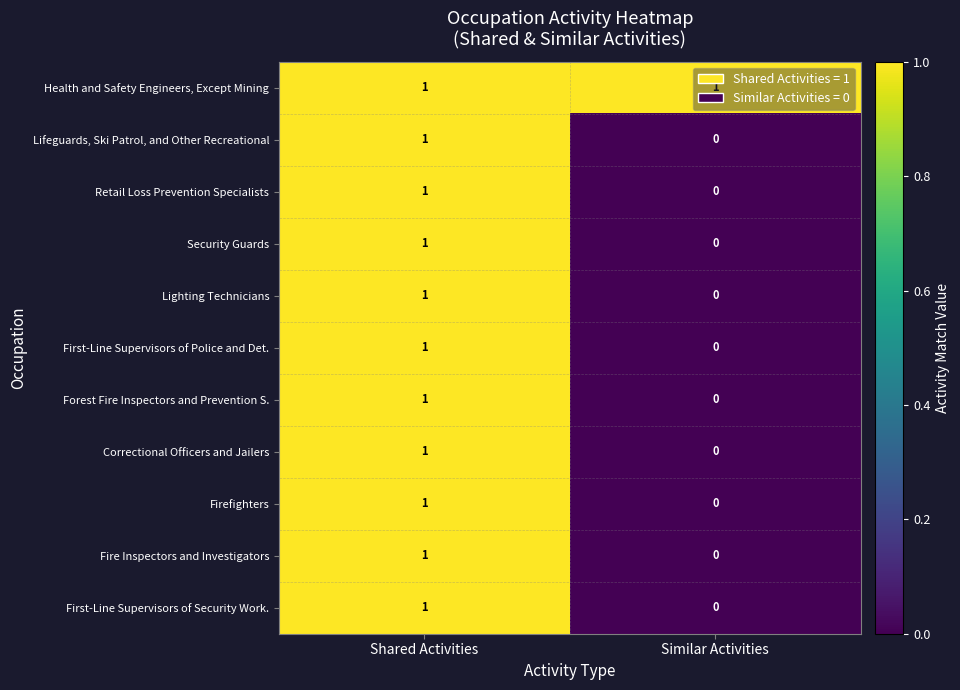

List the labels in order of Retail Loss Prevention Specialists value, smallest first.

Similar Activities, Shared Activities